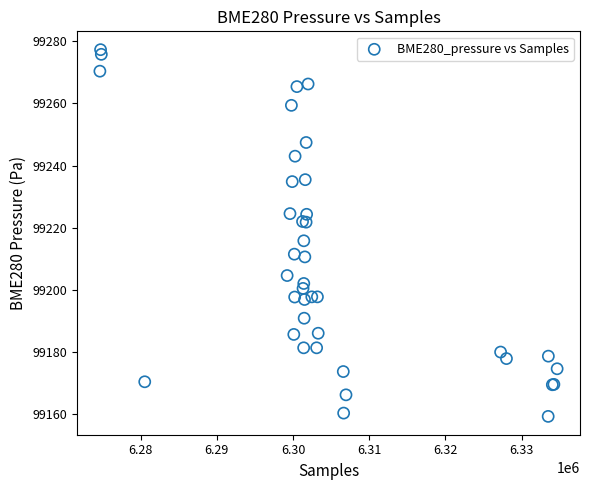

What Y value in the scatter plot is closest to 99218?

99215.8